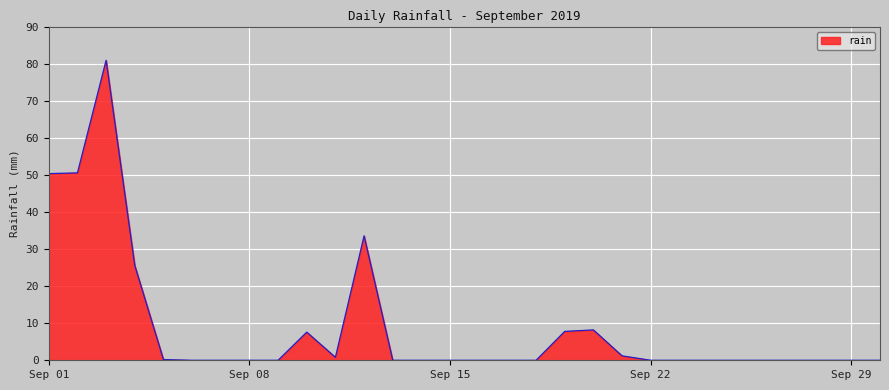

What is the difference between the maximum and minimum values?

81.0